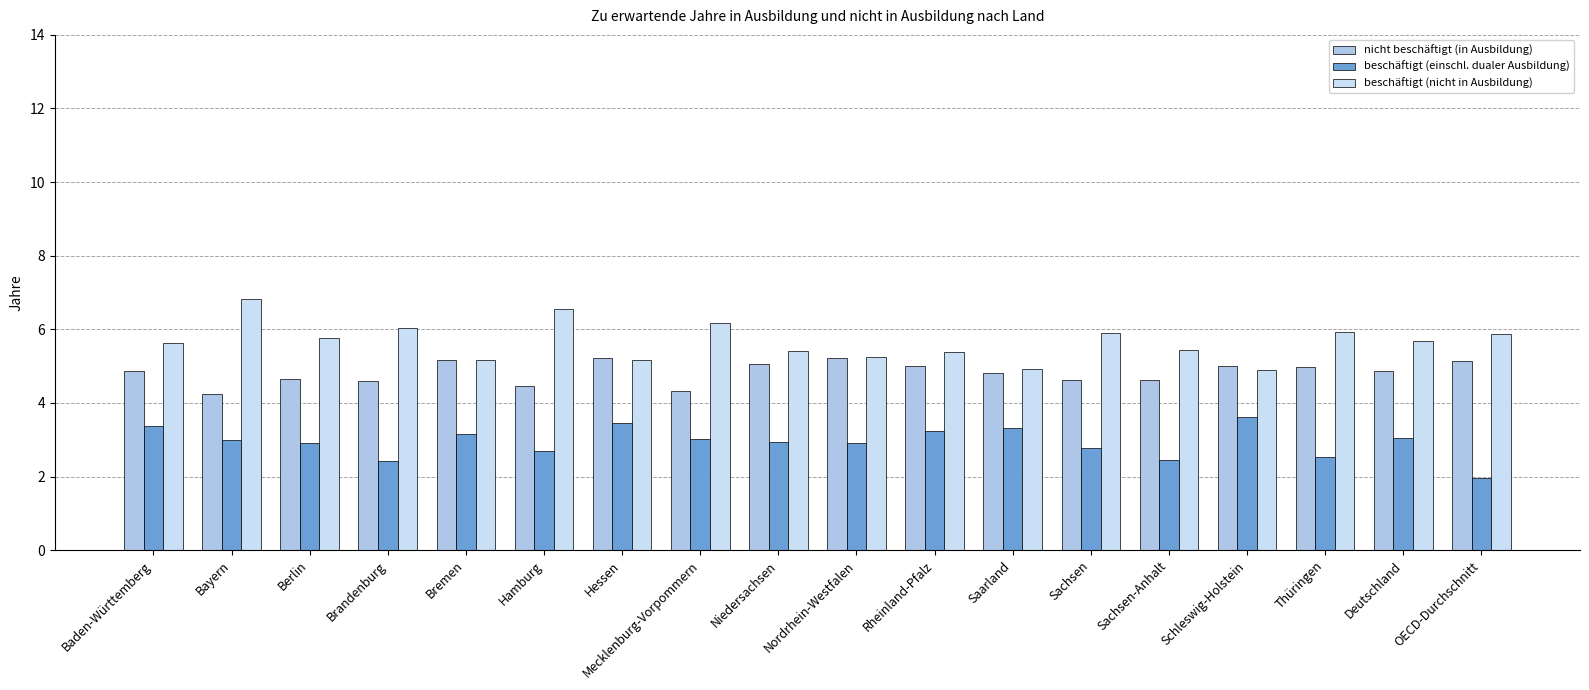

Which category has the lowest value in the beschäftigt (nicht in Ausbildung) series?

Schleswig-Holstein